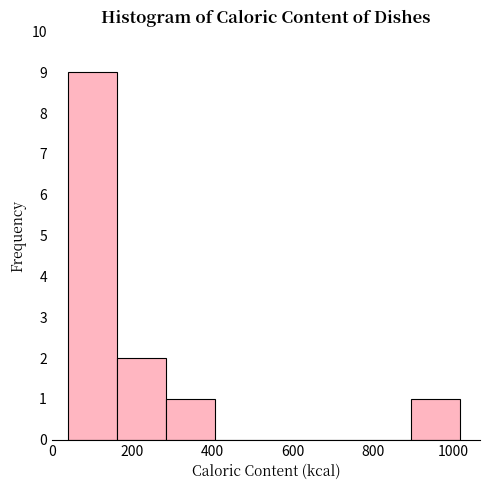

Reading left to right, list every bar in this chart as the range it spans on the x-axis followed by its height. Neither the bar edges nor the heights are printed on the chart, so give them approximately, as read against the axes.

40 to 160: 9
160 to 280: 2
280 to 400: 1
400 to 520: 0
520 to 660: 0
660 to 780: 0
780 to 900: 0
900 to 1020: 1